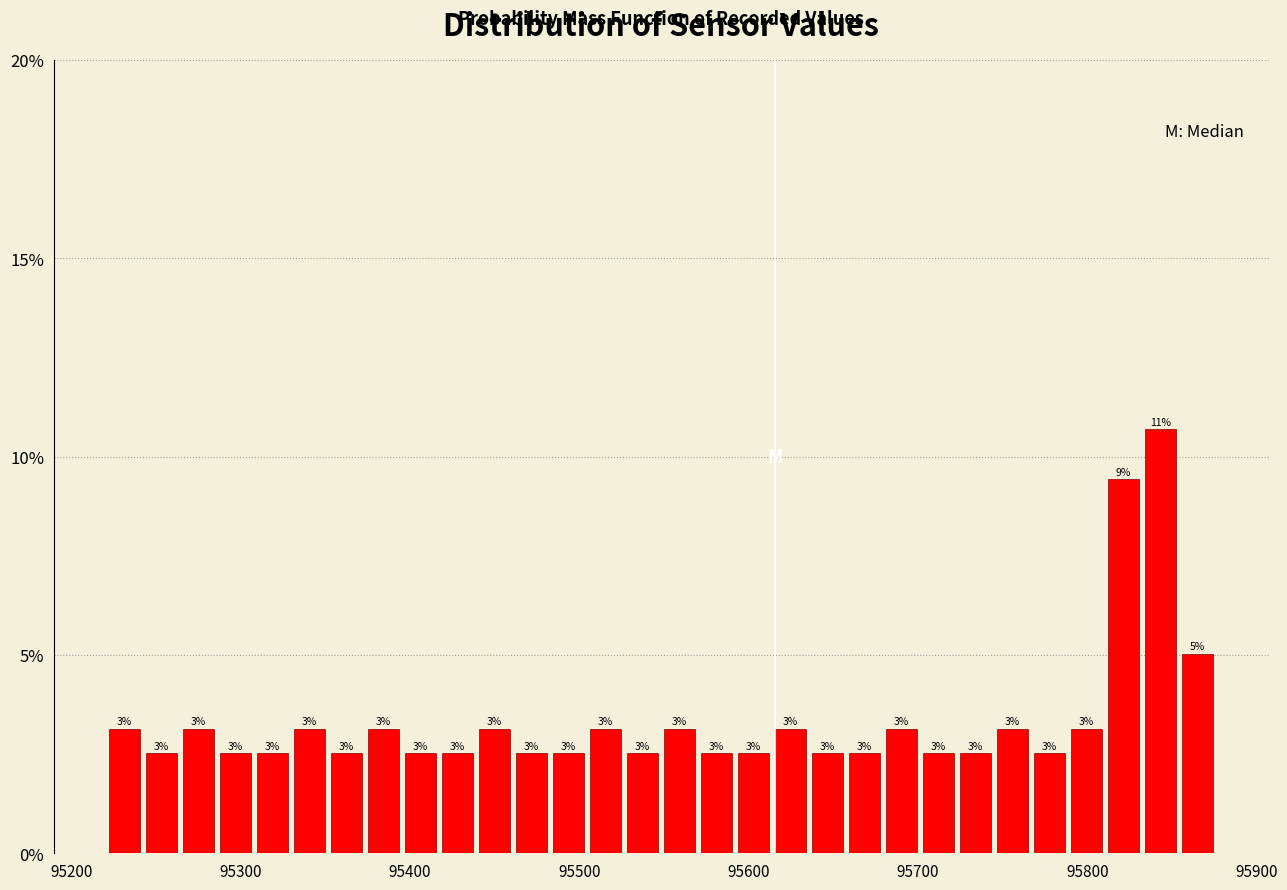

Around what value on the x-axis is the tallest bar? Give the approximate position of its centre, as read against the axis.

95840